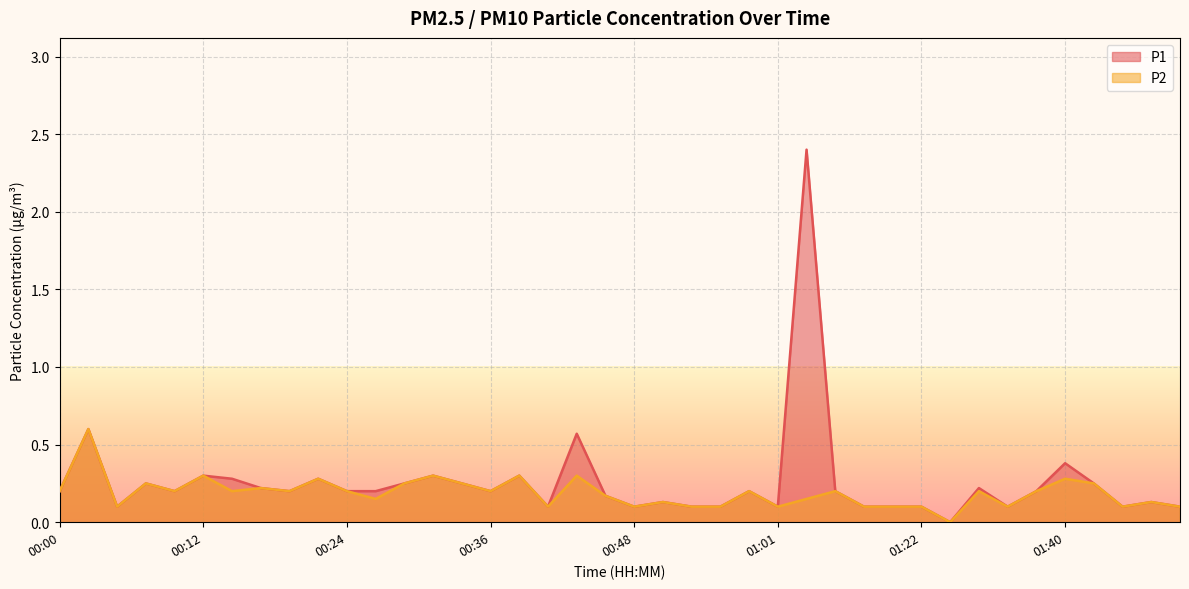

In P1, how many points are lower than both neighbors (excluding endpoints)?

10